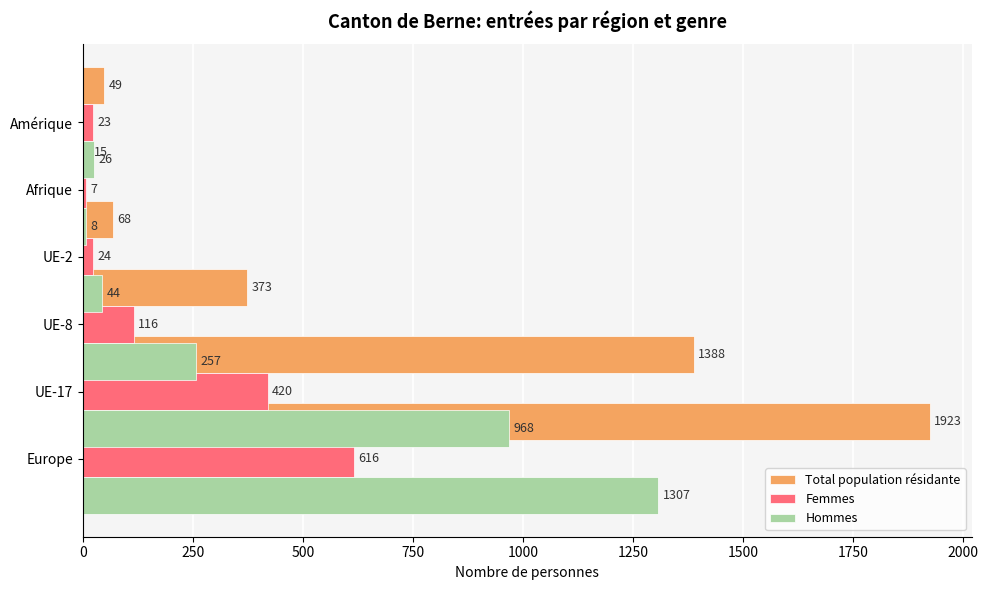

Reading left to right, what are all the values shown in this chart?

Total population résidante: 1923	1388	373	68	15	49
Femmes: 616	420	116	24	7	23
Hommes: 1307	968	257	44	8	26